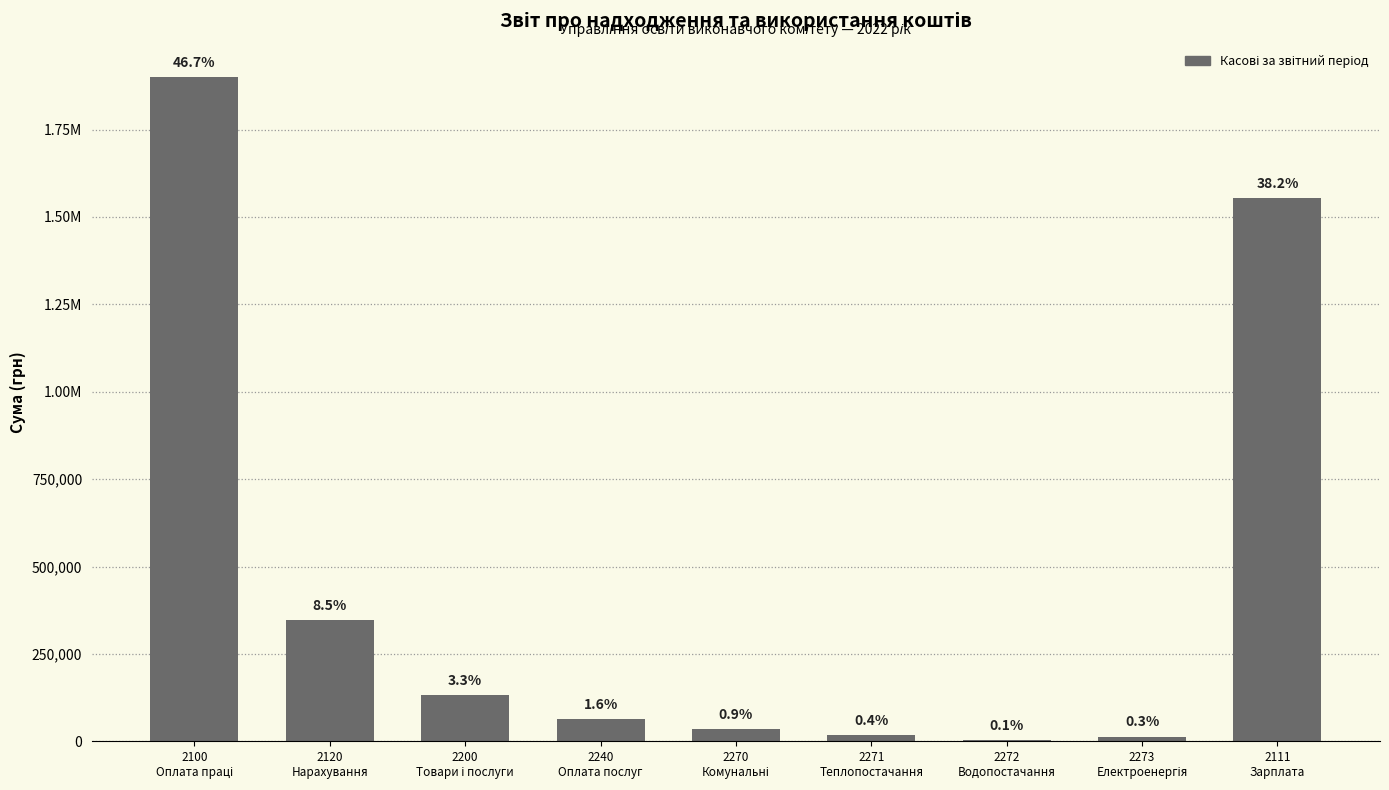

The chart shows a value of 4122.9 at 2272
Водопостачання. True or false?

True